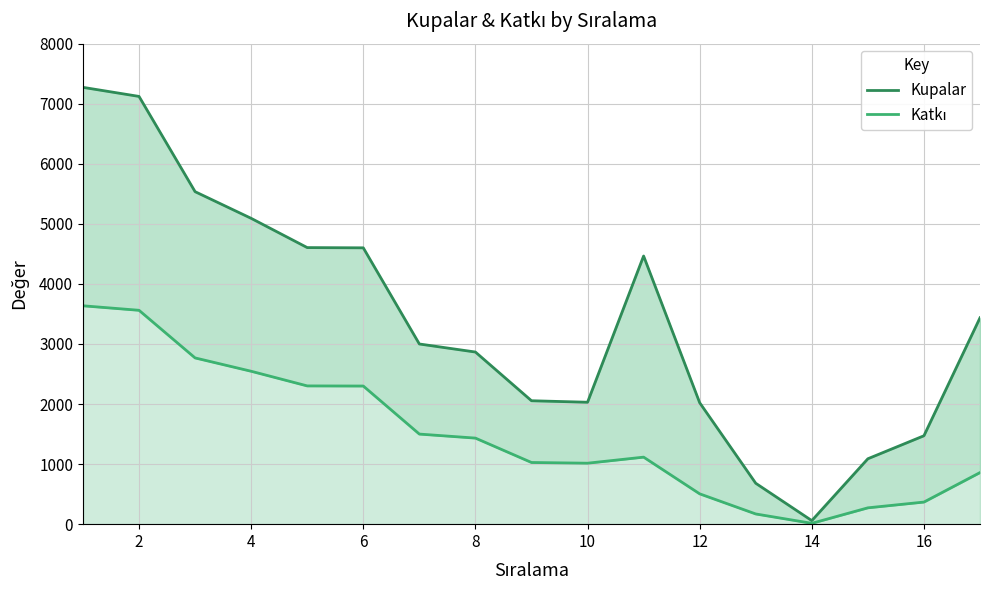

The Katkı series shows 1809 at 10. True or false?

False